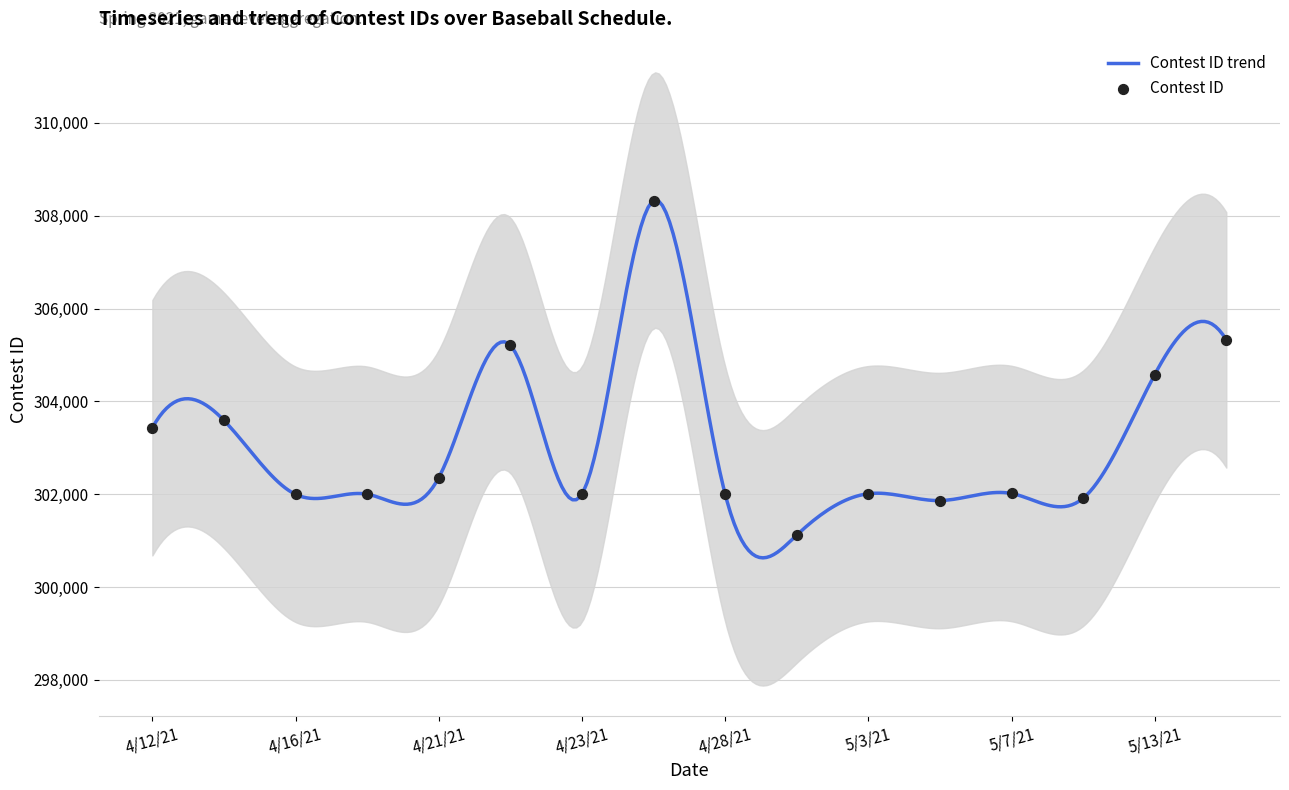

What is the change in value from 4/14/21 to 4/16/21?

-1594